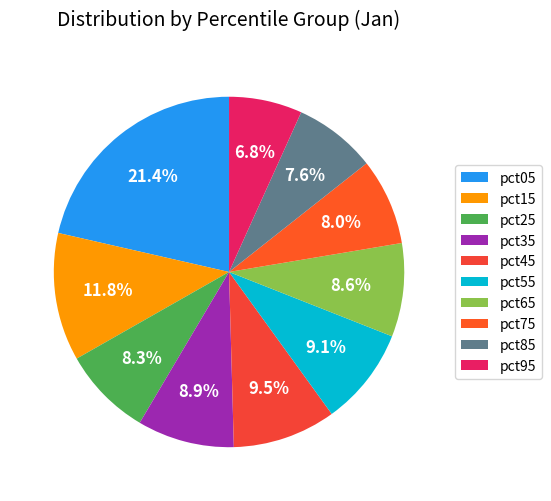

True or false: pct25 accounts for 16% of the total.

False